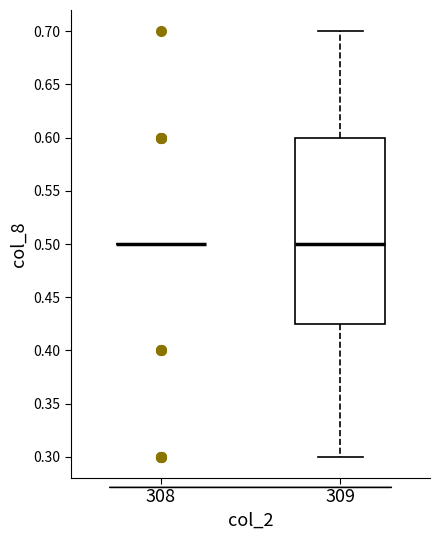

Reading left to right, read every box against the y-axis: the position of its median line, the range the box covers, and the ends of its whiskers. The values are not printed on the chart, so give them approximately, as read against the axis.

308: box collapsed to a line at 0.500, whiskers 0.500 to 0.500
309: median 0.500, box 0.425 to 0.600, whiskers 0.300 to 0.700